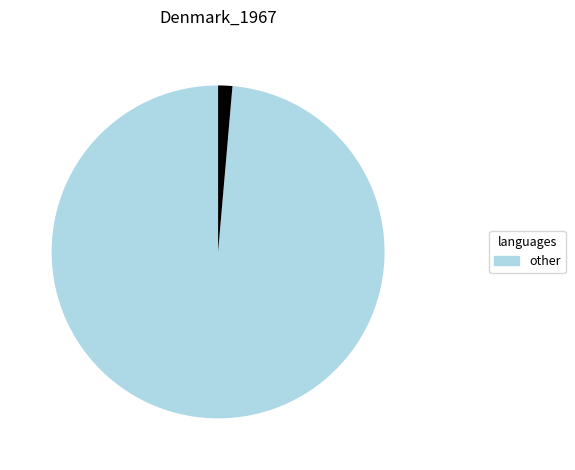

How many slices are in this pie chart?

2